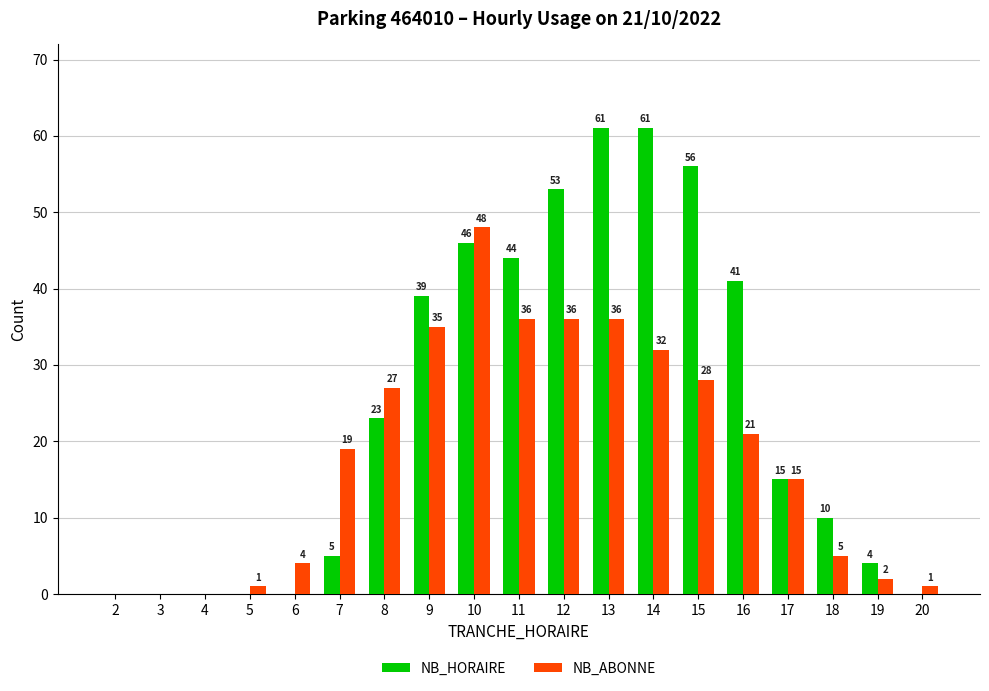

True or false: NB_ABONNE has a value of 36 at 11.

True